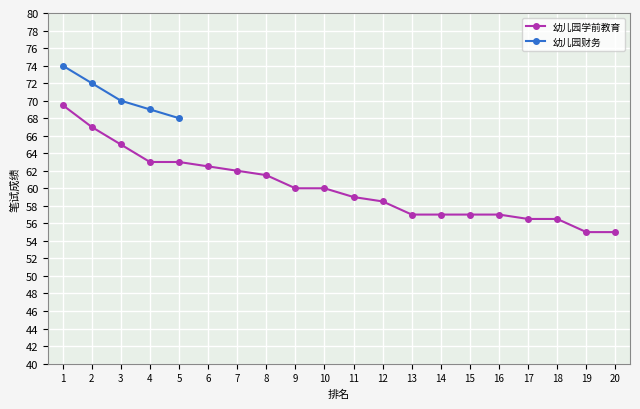

Is it true that the value at 16 is 19.6?

False